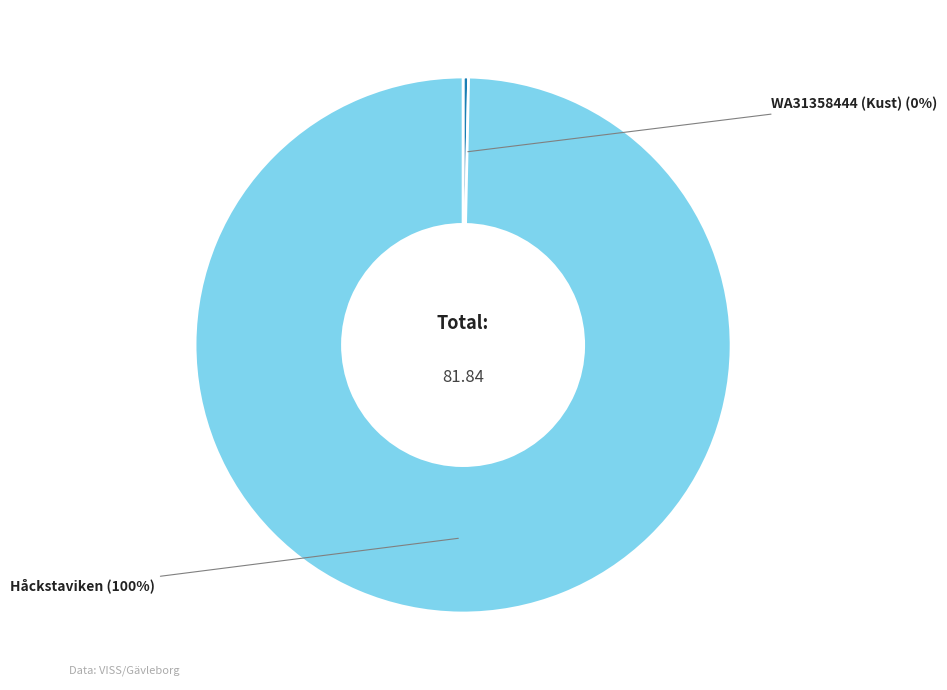

Is there any slice that represents more than half of the pie?

Yes